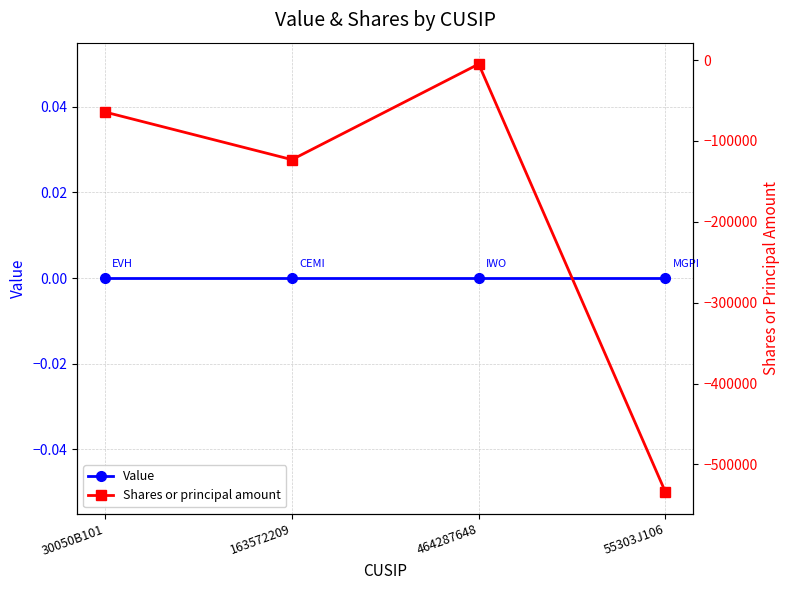

The Value series shows 0 at 55303J106. True or false?

True